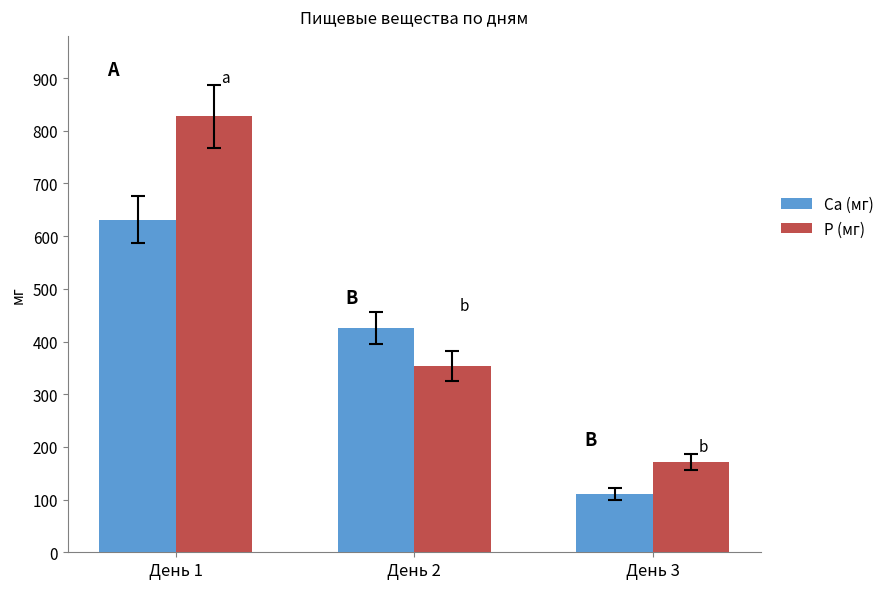

True or false: P (мг) has a value of 827.3 at День 1.

True